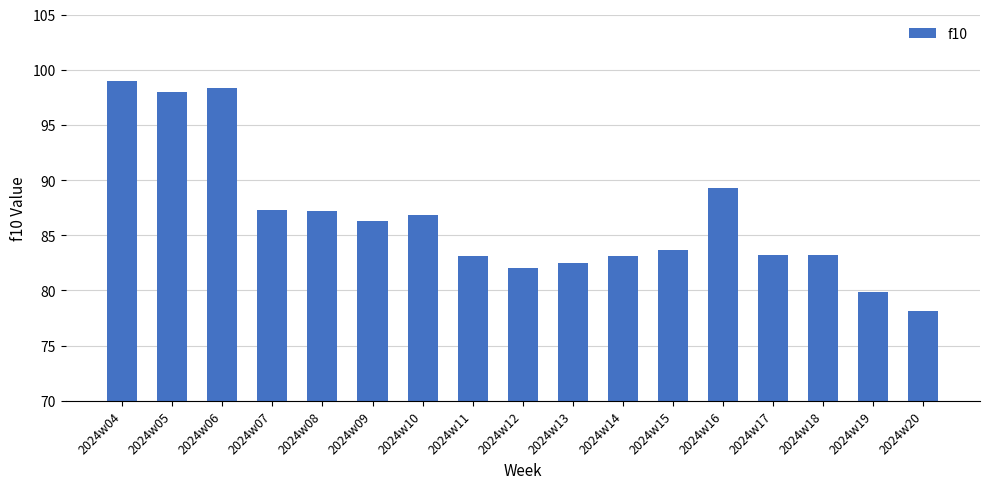

Which has a higher value, 2024w09 or 2024w17?

2024w09